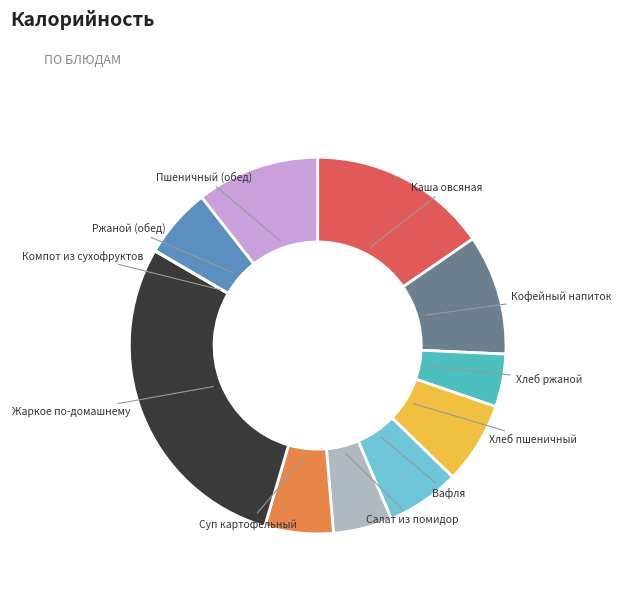

Approximately how many times larger is the value at Салат из помидор compared to Ржаной (обед)?

0.8